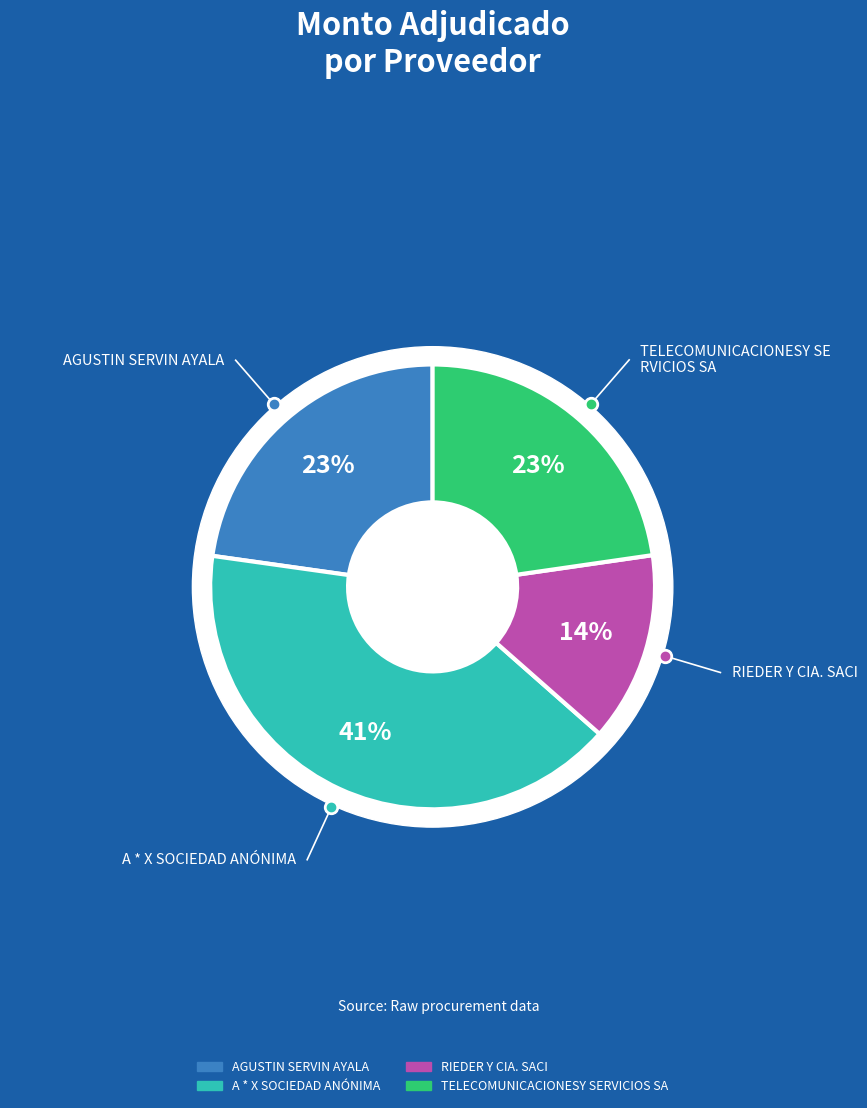

How many slices are in this pie chart?

4